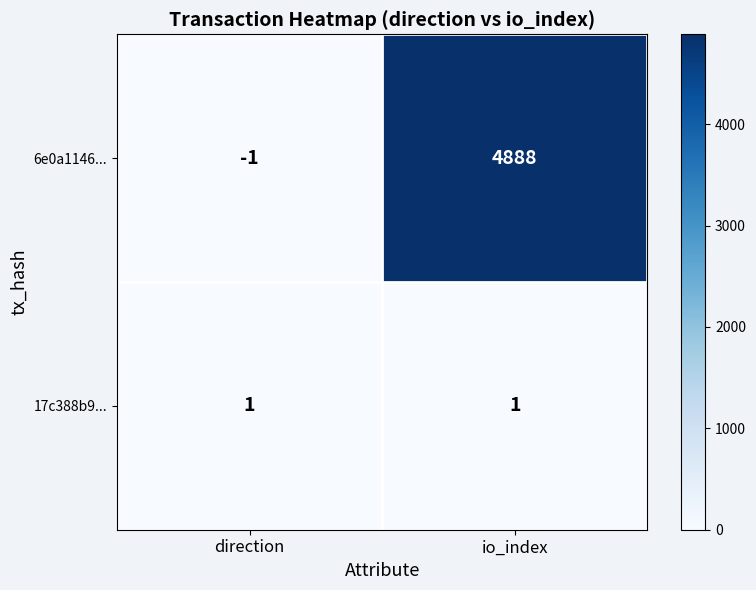

Which label corresponds to the largest value in the chart?

io_index